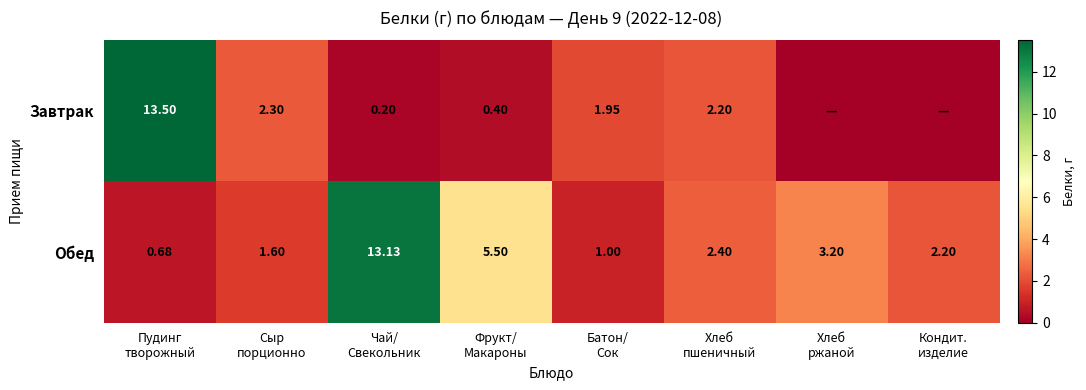

What is the total value across all series at Фрукт/
Макароны?

5.9